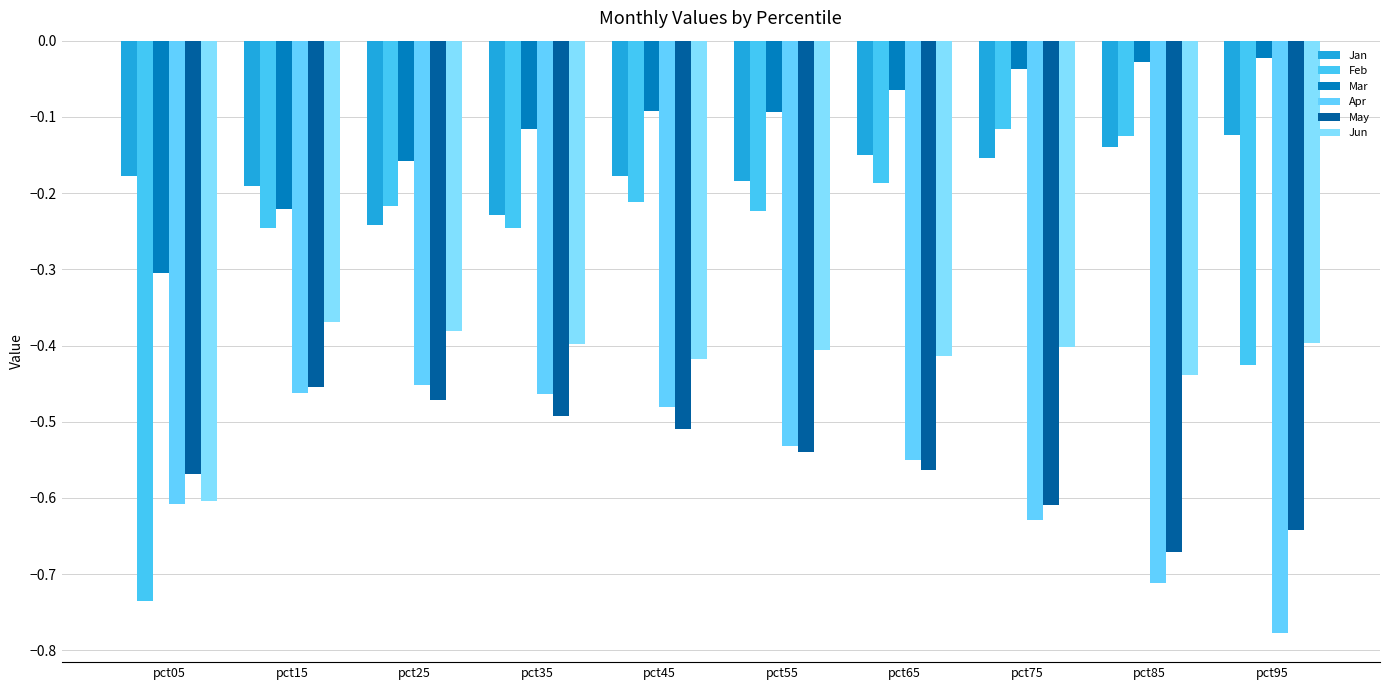

Reading left to right, list all the values displayed in this chart.

Jan: pct05=-0.2	pct15=-0.2	pct25=-0.2	pct35=-0.2	pct45=-0.2	pct55=-0.2	pct65=-0.2	pct75=-0.2	pct85=-0.1	pct95=-0.1
Feb: pct05=-0.7	pct15=-0.2	pct25=-0.2	pct35=-0.2	pct45=-0.2	pct55=-0.2	pct65=-0.2	pct75=-0.1	pct85=-0.1	pct95=-0.4
Mar: pct05=-0.3	pct15=-0.2	pct25=-0.2	pct35=-0.1	pct45=-0.1	pct55=-0.1	pct65=-0.1	pct75=-0.0	pct85=-0.0	pct95=-0.0
Apr: pct05=-0.6	pct15=-0.5	pct25=-0.5	pct35=-0.5	pct45=-0.5	pct55=-0.5	pct65=-0.6	pct75=-0.6	pct85=-0.7	pct95=-0.8
May: pct05=-0.6	pct15=-0.5	pct25=-0.5	pct35=-0.5	pct45=-0.5	pct55=-0.5	pct65=-0.6	pct75=-0.6	pct85=-0.7	pct95=-0.6
Jun: pct05=-0.6	pct15=-0.4	pct25=-0.4	pct35=-0.4	pct45=-0.4	pct55=-0.4	pct65=-0.4	pct75=-0.4	pct85=-0.4	pct95=-0.4